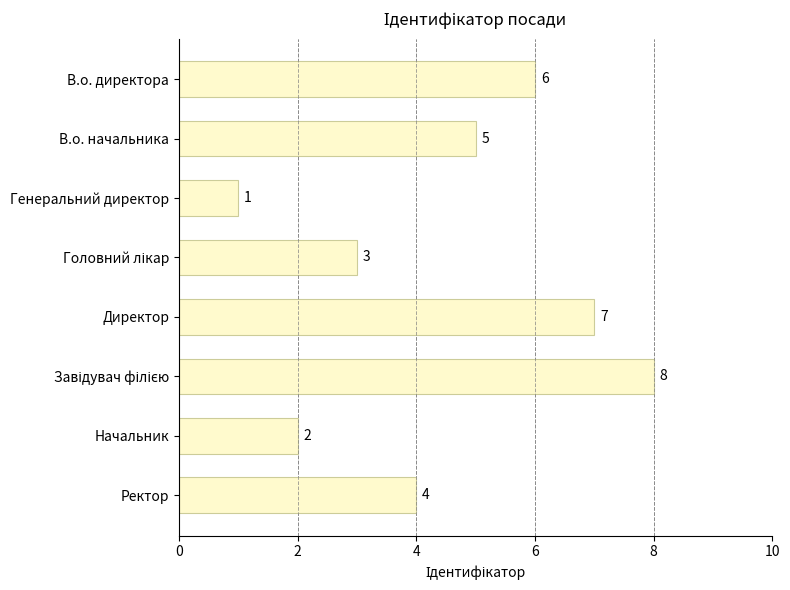

What is the label of the 3rd bar from the top?

Генеральний директор